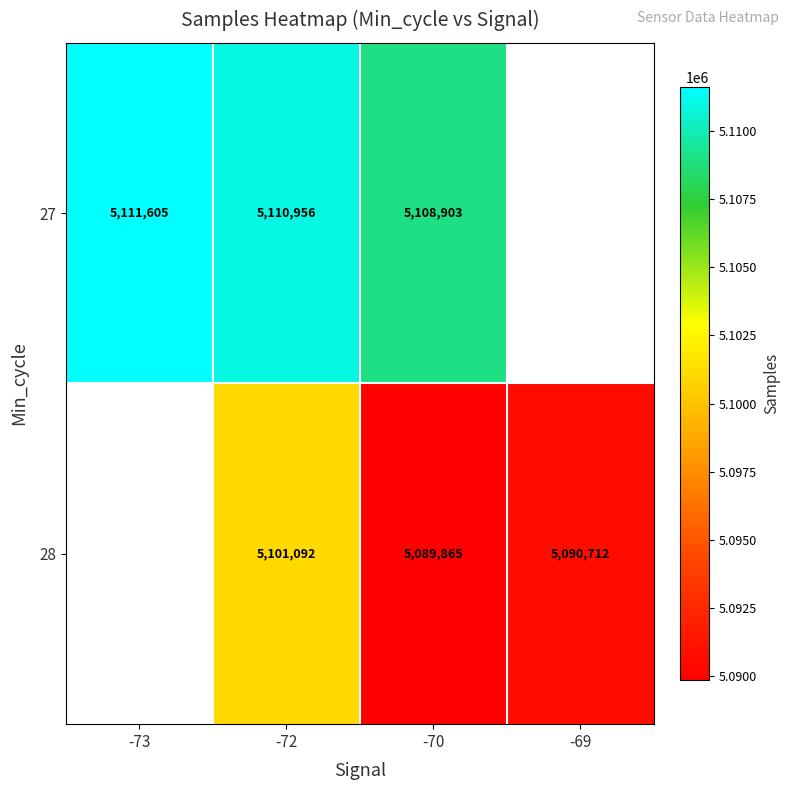

Between -72 and -70, which series saw the biggest shift?

28